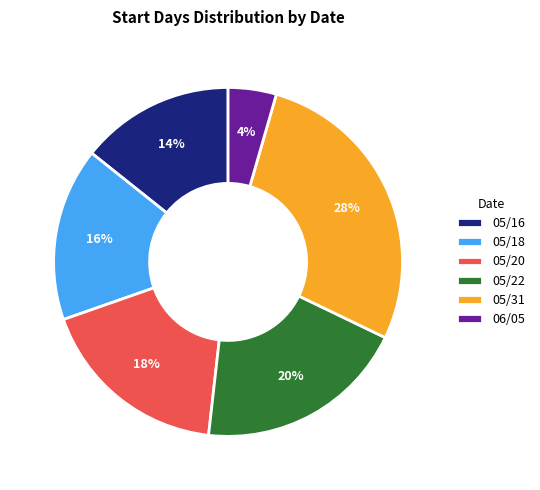

Combined, do 05/22 and 05/31 account for over 50%?

No